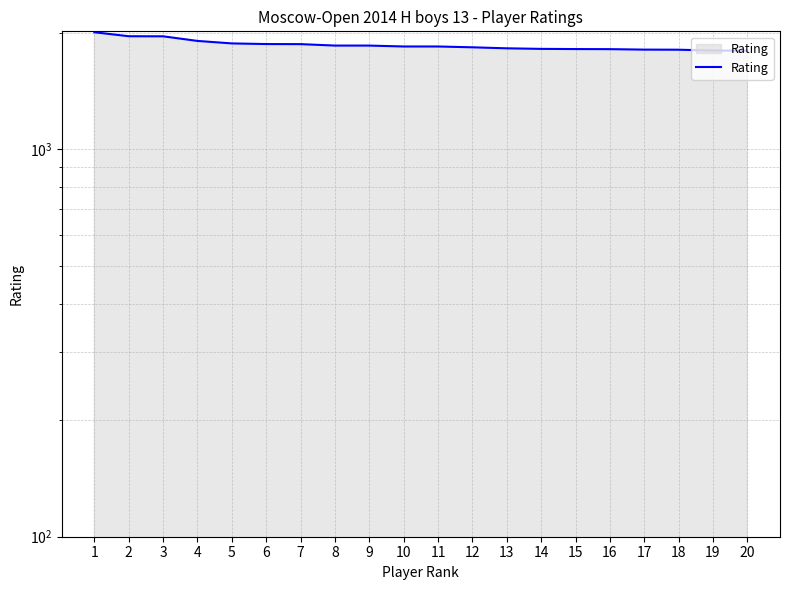

Reading left to right, what are all the values shown in this chart?

1=2008	2=1961	3=1960	4=1907	5=1879	6=1872	7=1871	8=1855	9=1855	10=1845	11=1845	12=1836	13=1825	14=1819	15=1817	16=1816	17=1811	18=1810	19=1801	20=1800